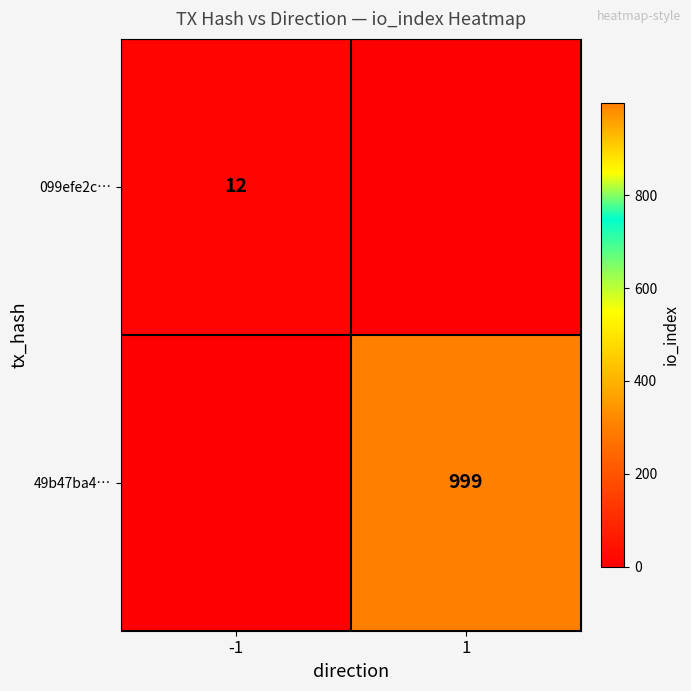

The value of 099efe2c… at -1 is 3. True or false?

False